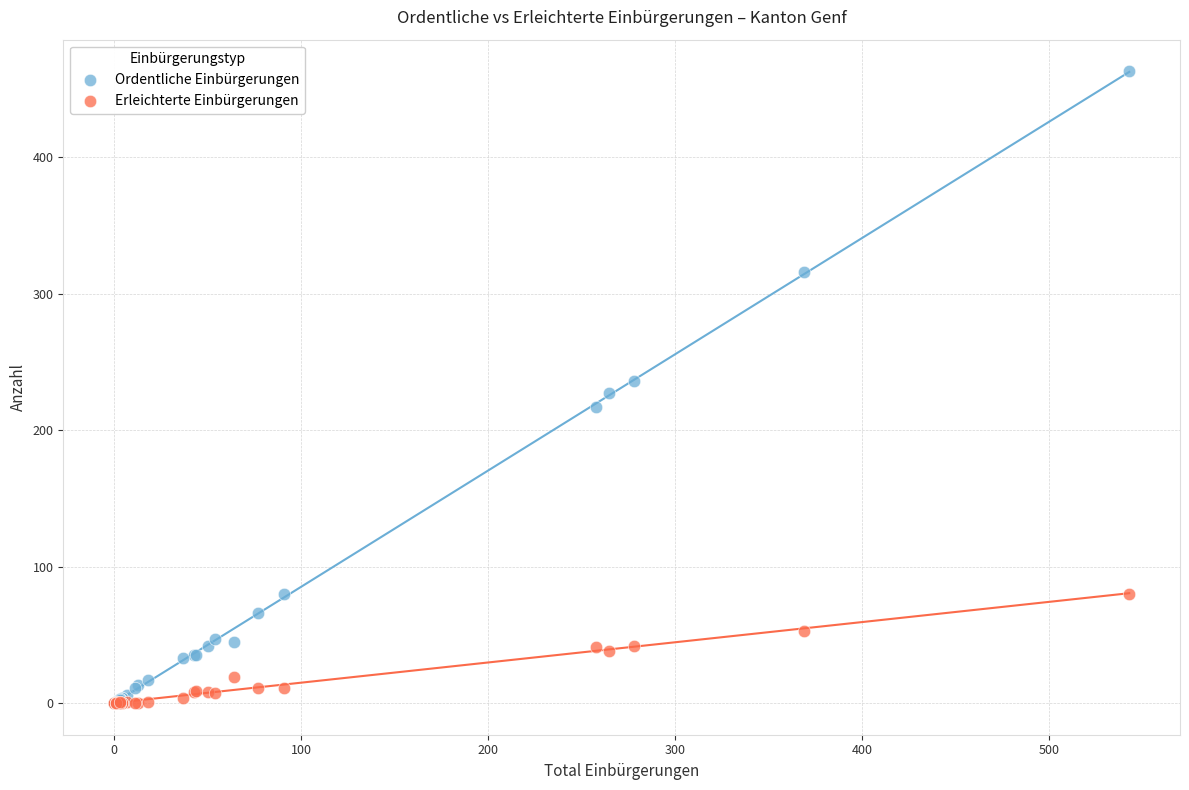

What are all the series names shown in the legend?

Ordentliche Einbürgerungen, Erleichterte Einbürgerungen